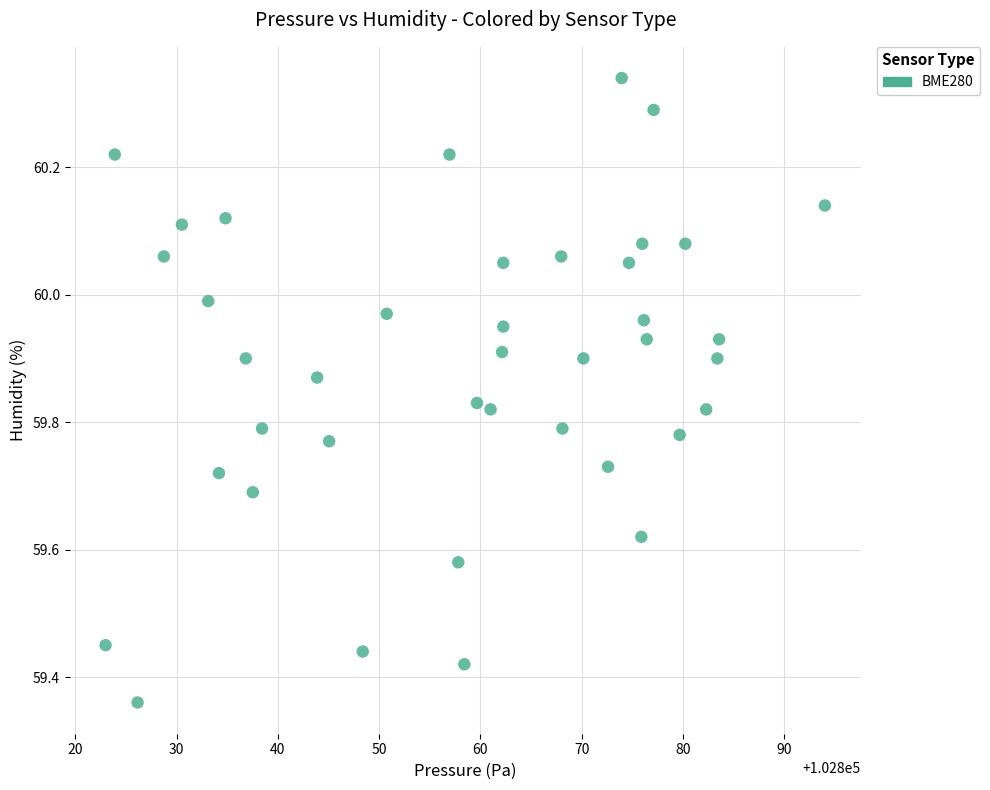

What is the range of Y values (max minus min)?

1.0